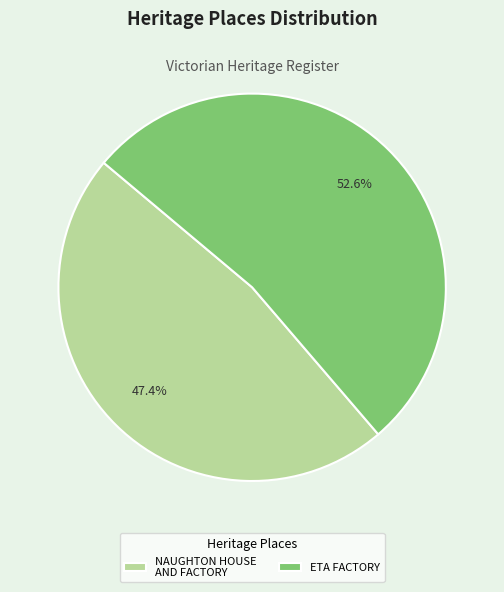

Which category accounts for the majority?

ETA FACTORY